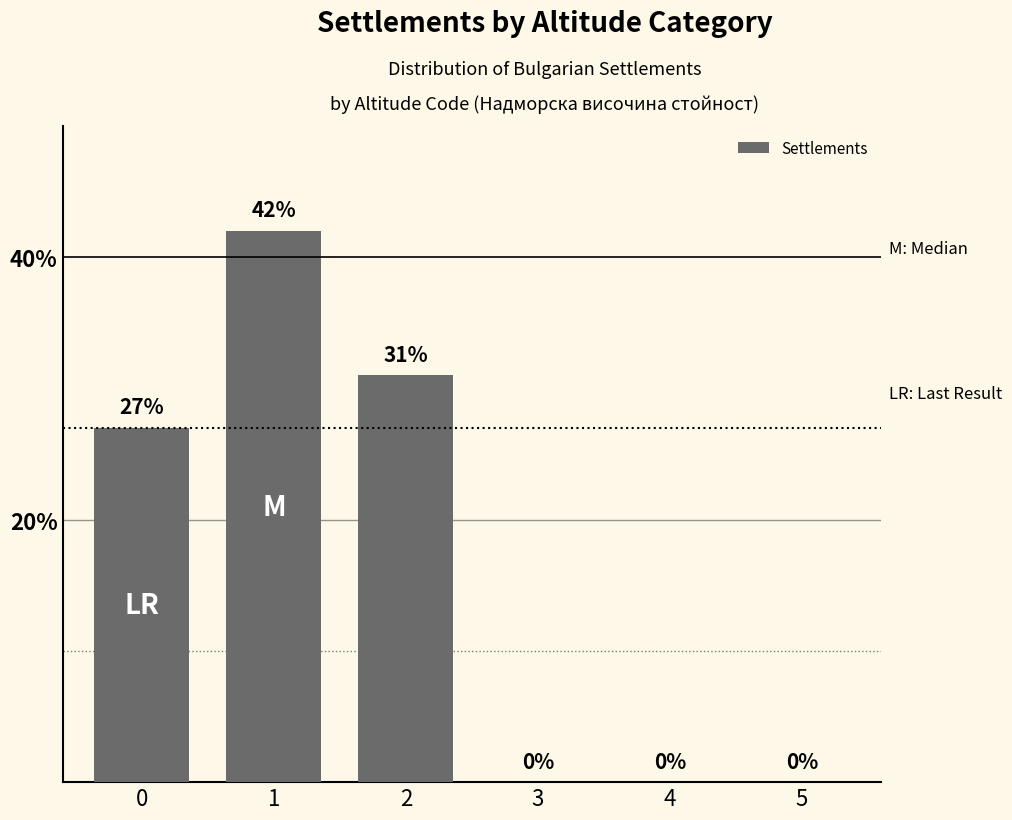

Is it true that the value at 5 is 0?

True